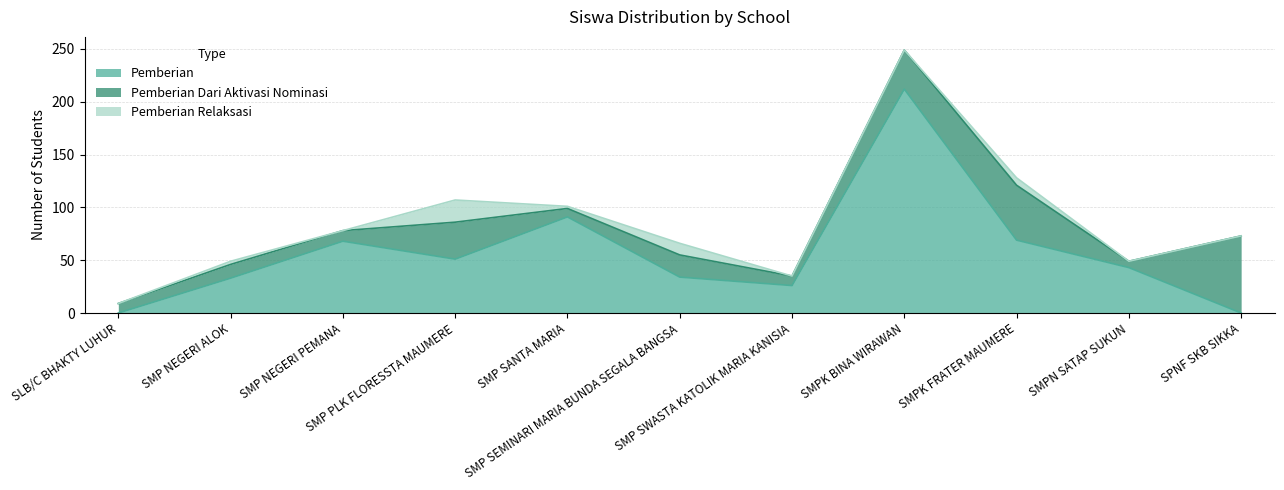

True or false: Pemberian Dari Aktivasi Nominasi has more than 0 interior local peaks.

True